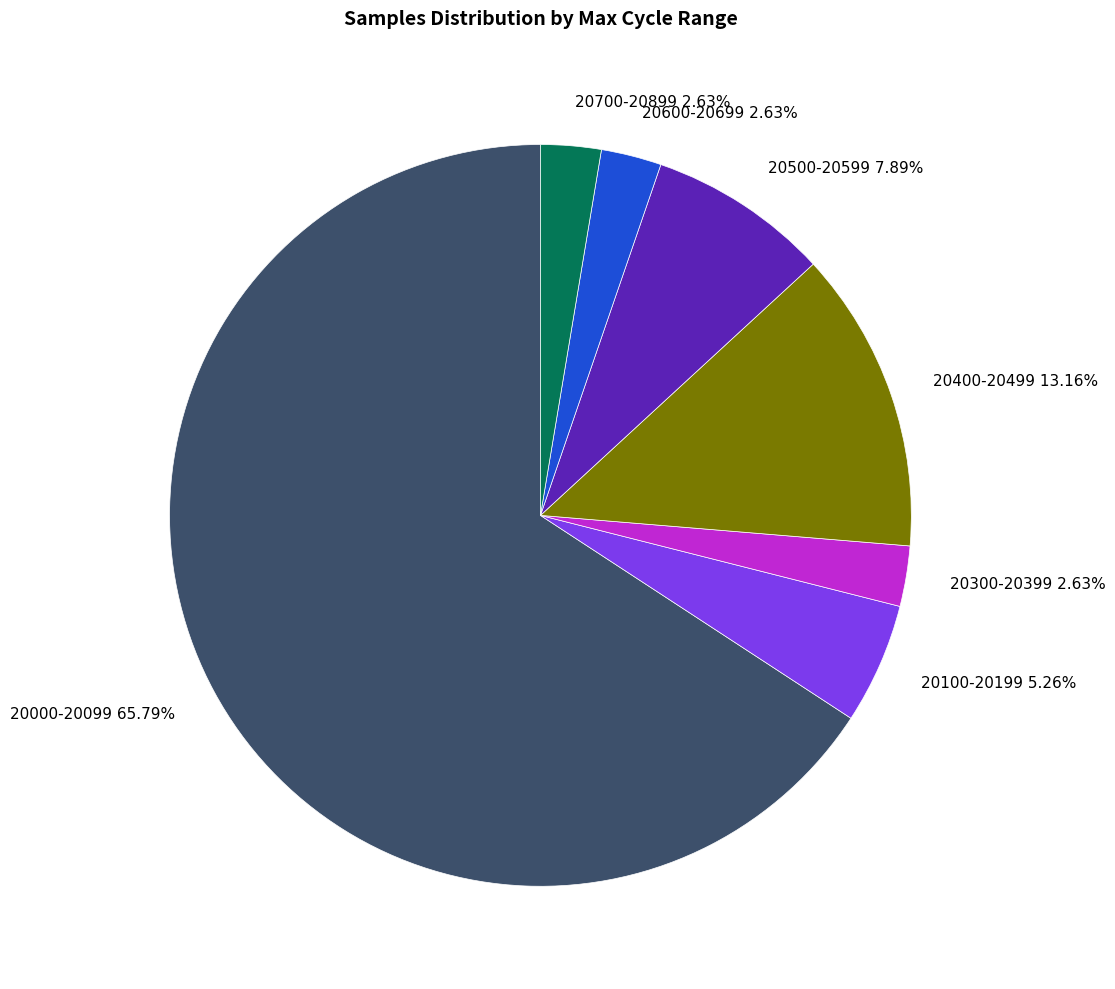

Is the sum of 20300-20399 2.63% and 20500-20599 7.89% greater than half?

No